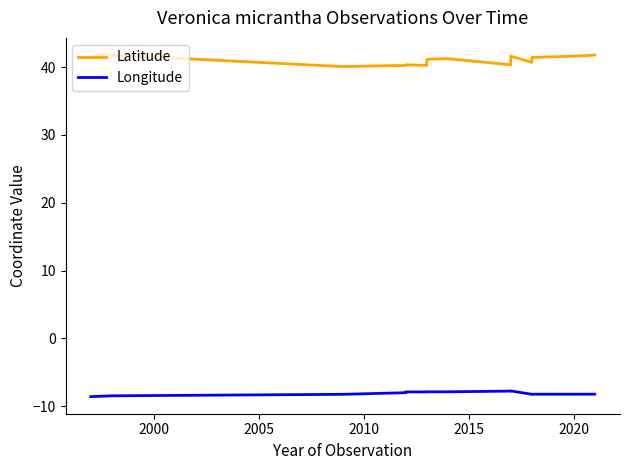

Reading left to right, transcribe all the data shown in this chart.

Latitude: 41.7	41.8	40.1	40.2	40.3	40.2	41.1	41.2	40.3	41.5	41.6	40.7	41.4	41.6	41.8
Longitude: -8.6	-8.5	-8.2	-8.0	-7.9	-7.9	-7.9	-7.9	-7.8	-7.7	-7.7	-8.2	-8.2	-8.2	-8.2